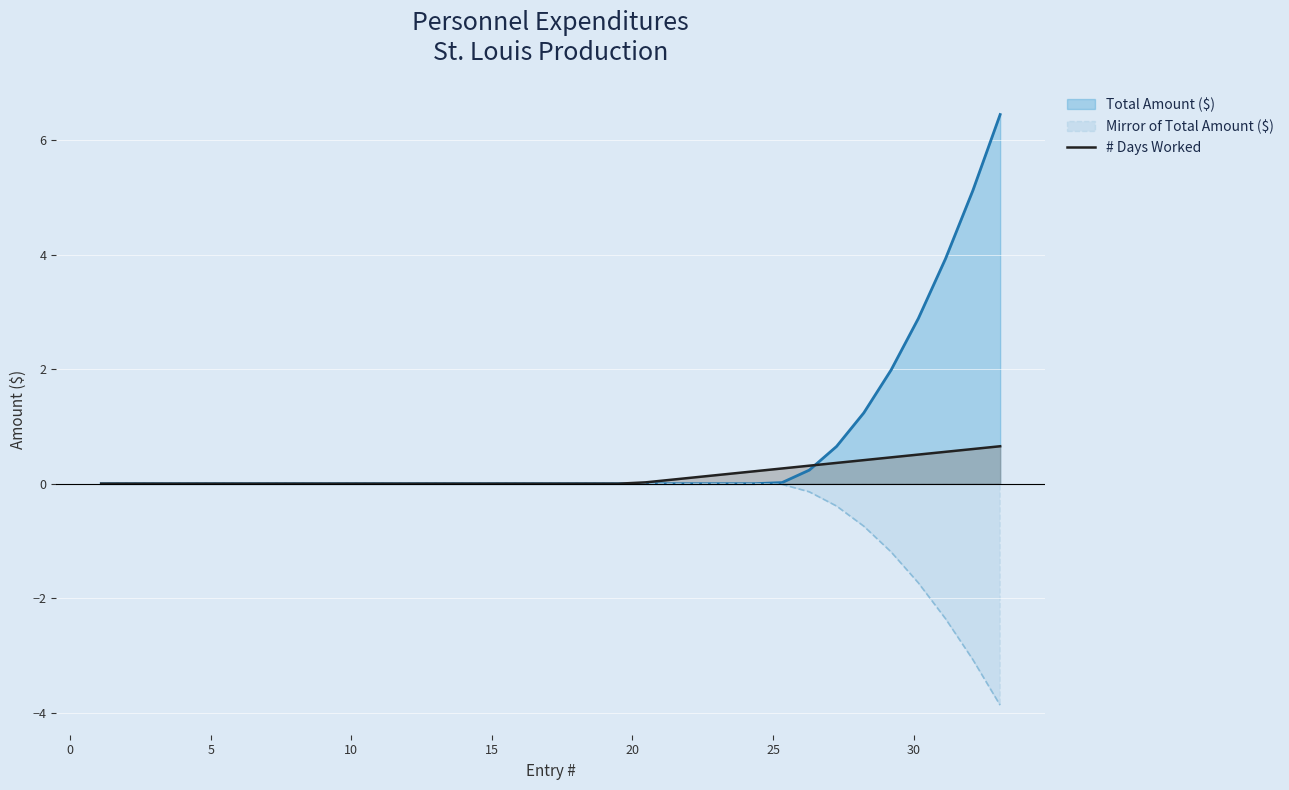

What is the difference between the second highest and minimum values?

0.6